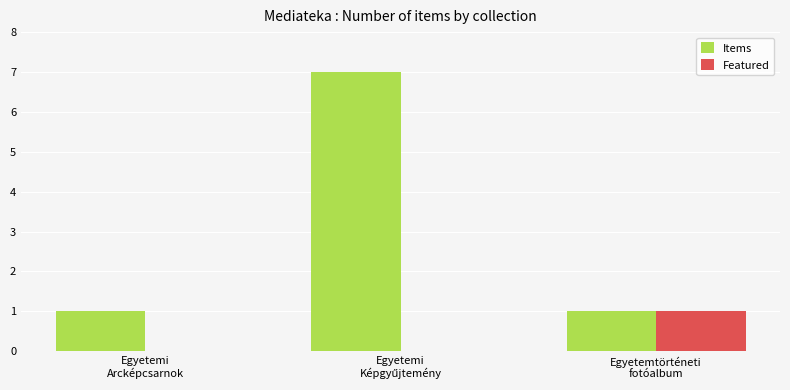

What is the greatest value displayed?

7